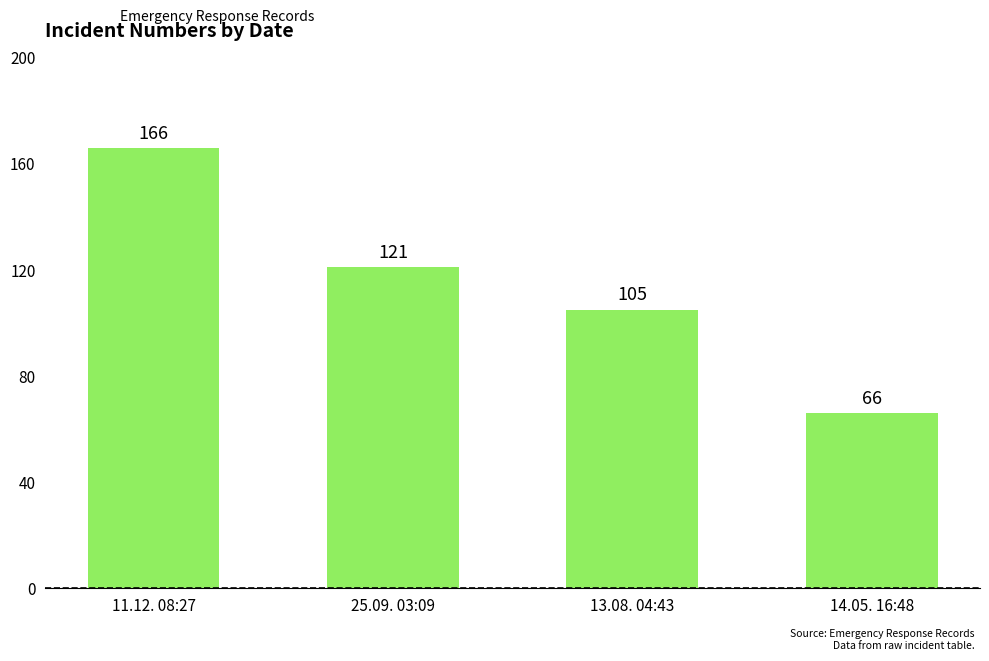

At which label is the value closest to 116?

25.09. 03:09